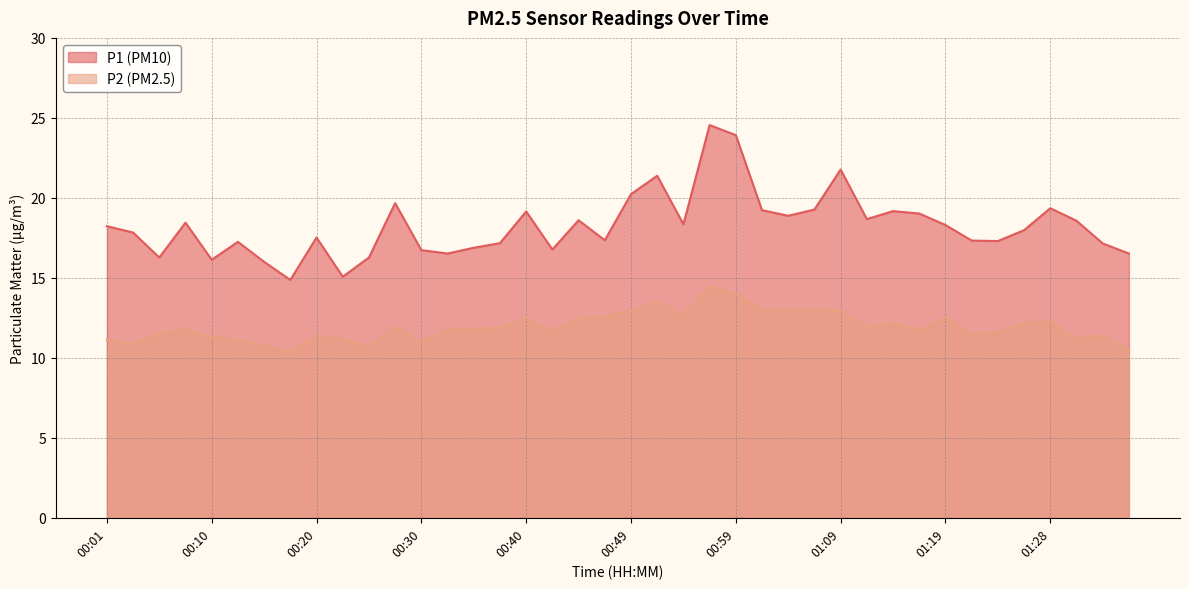

True or false: P2 and P1 intersect in this chart.

False